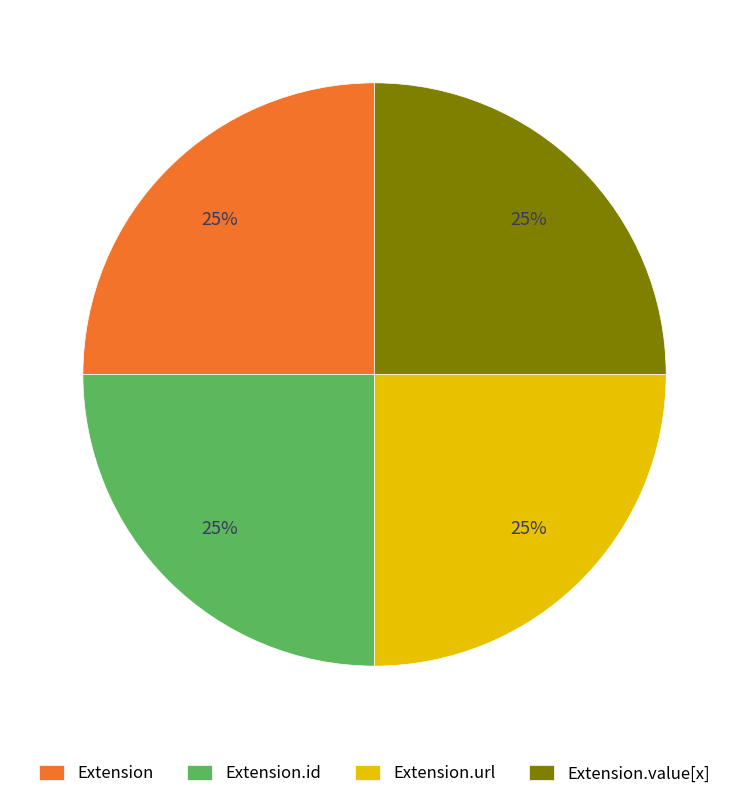

What is the ratio of the value at Extension to the value at Extension.id?

1.0